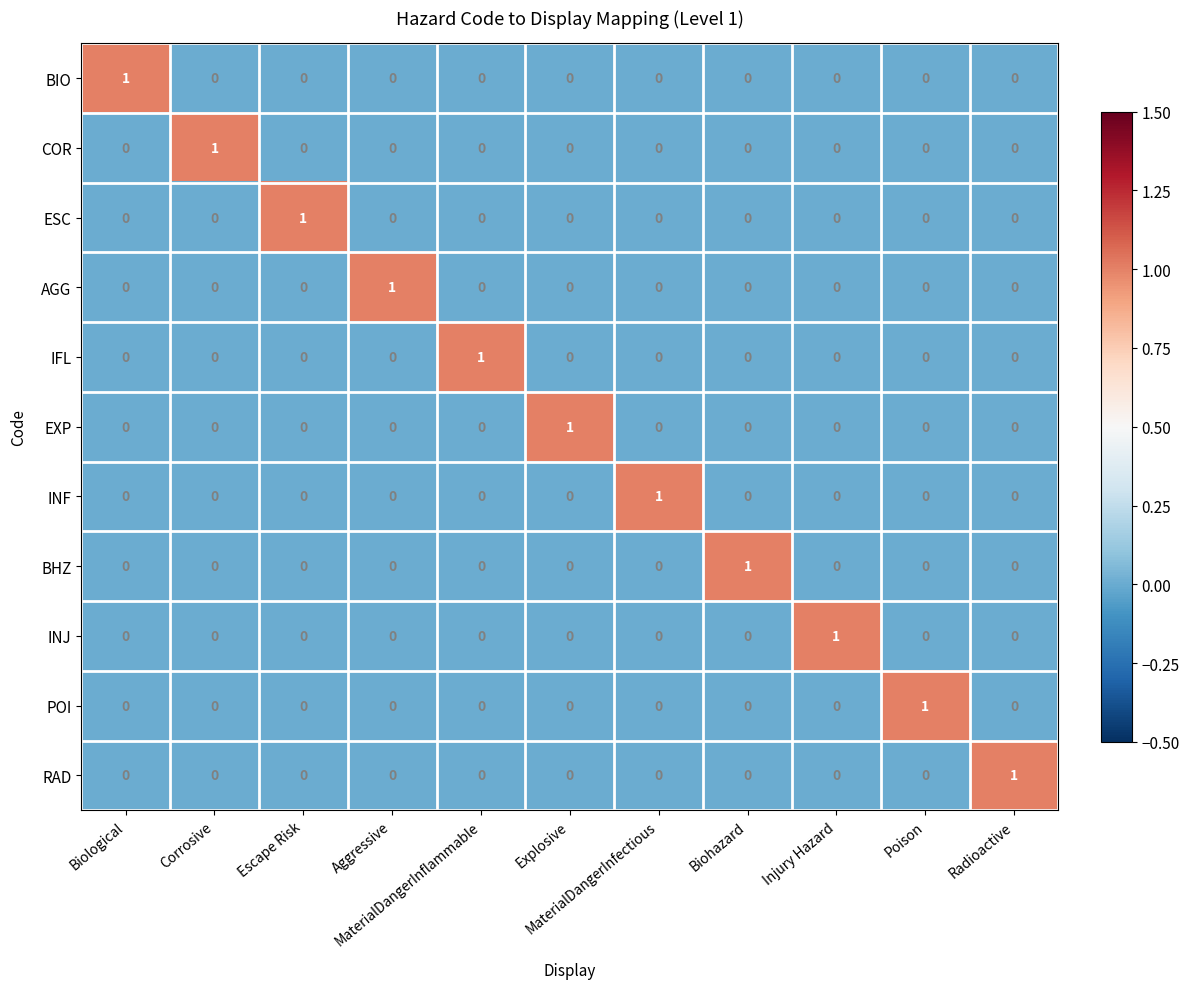

At how many categories does at least one series exceed 0?

11